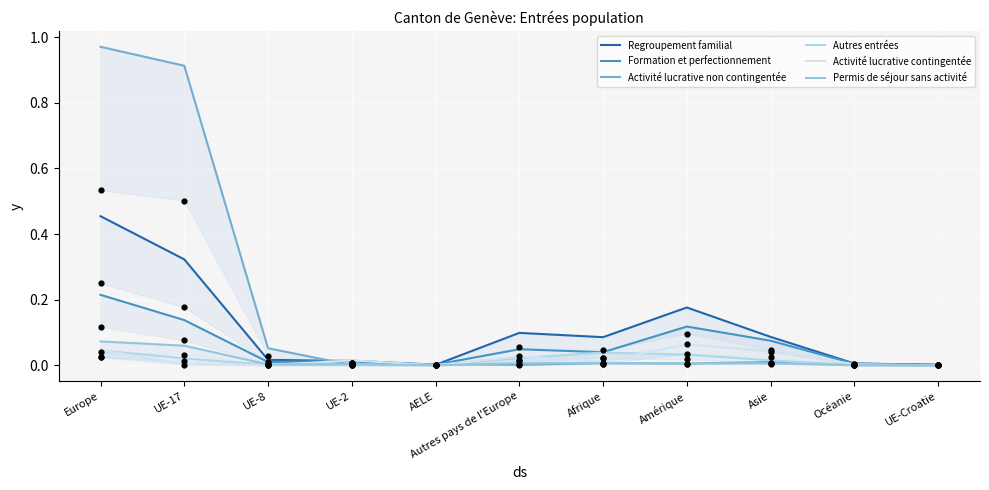

Which series contains the highest Y value?

Activité lucrative non contingentée